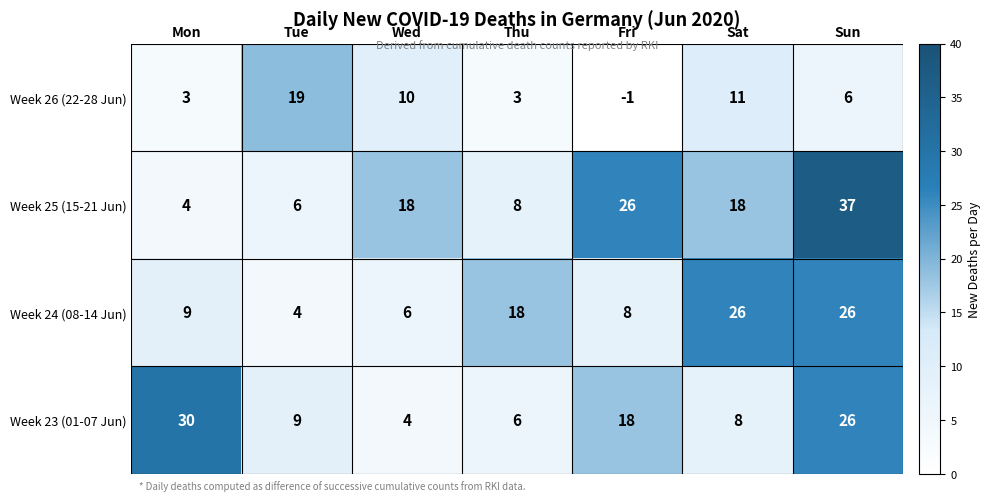

What is the average value of the Week 25 (15-21 Jun) series?

17